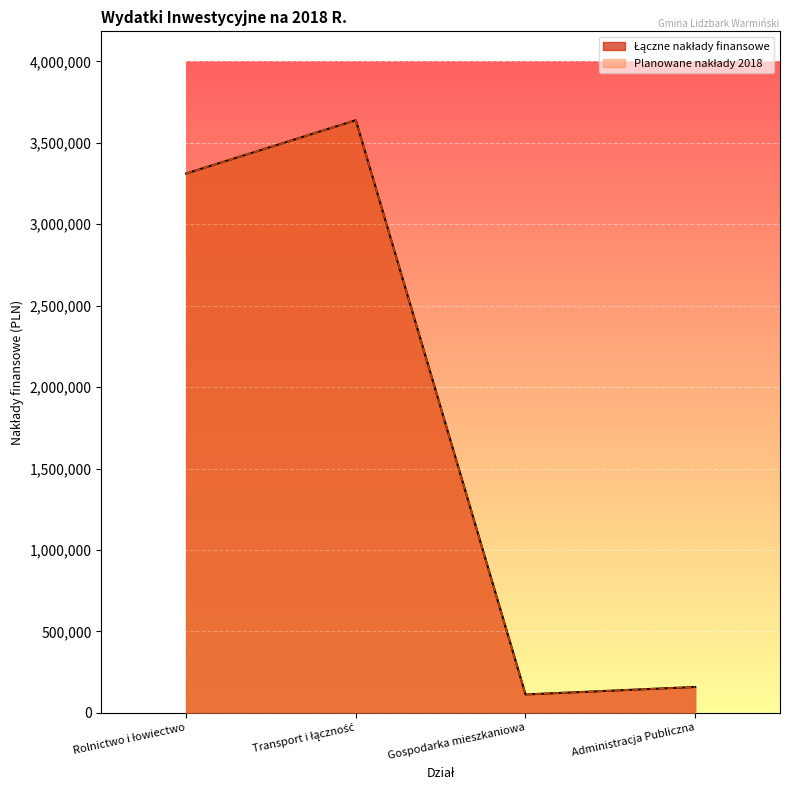

Which series has the widest spread of values?

Łączne nakłady finansowe